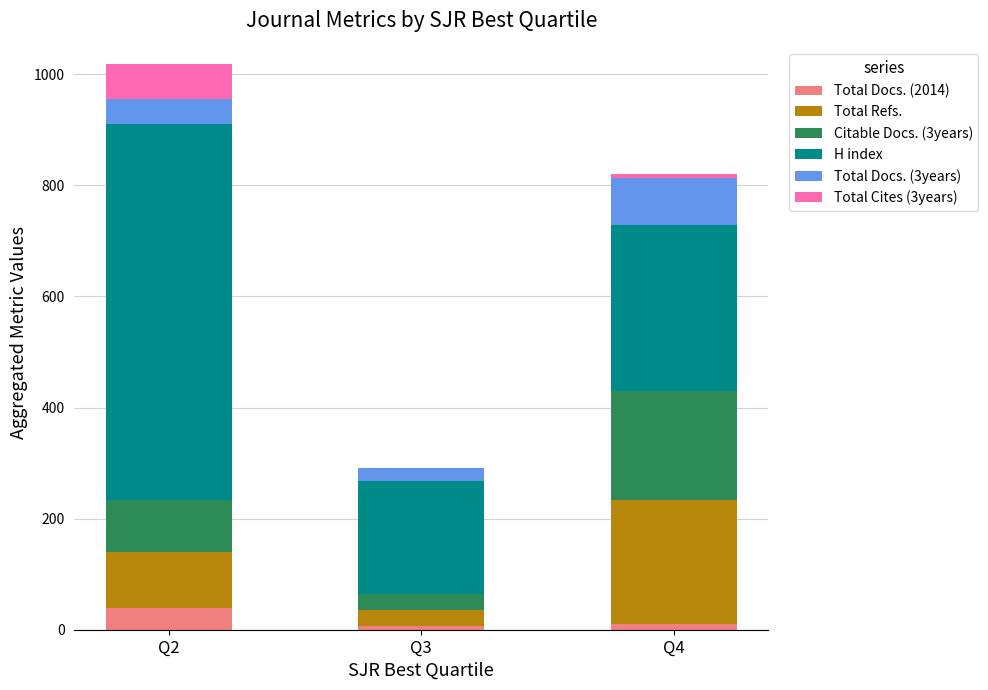

At which label does Total Docs. (2014) reach its peak?

Q2